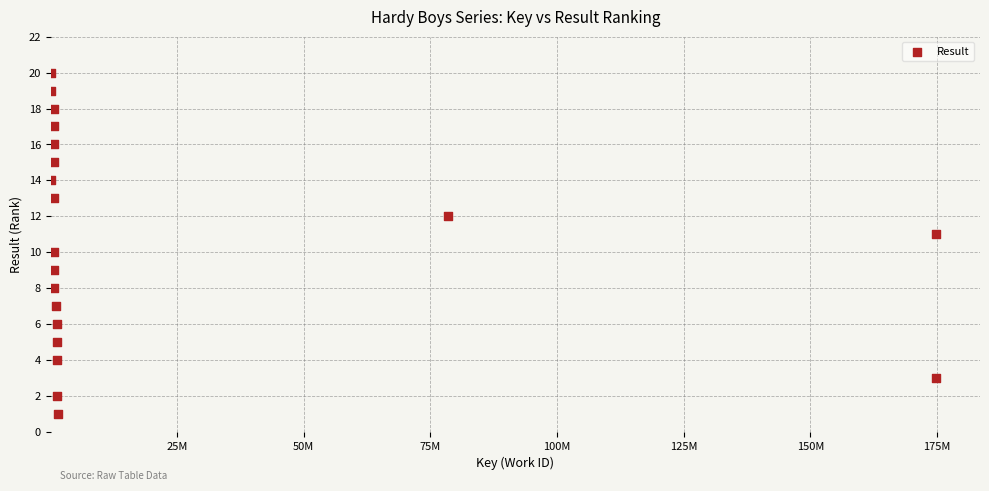

What is the range of X values (max minus min)?

174671094